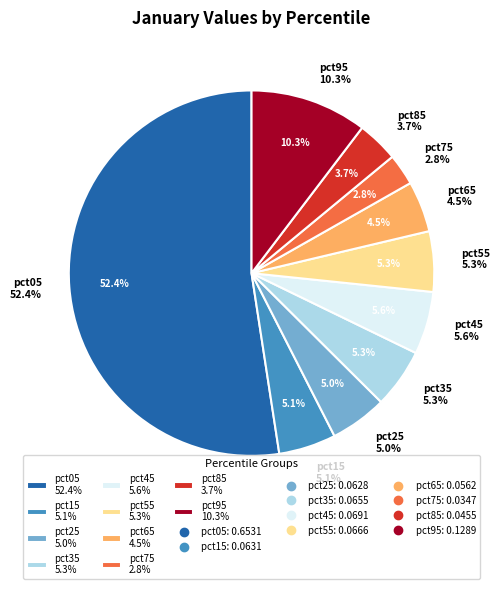

To the nearest percent, what is the difference between the largest and smallest slice percentages?

50%